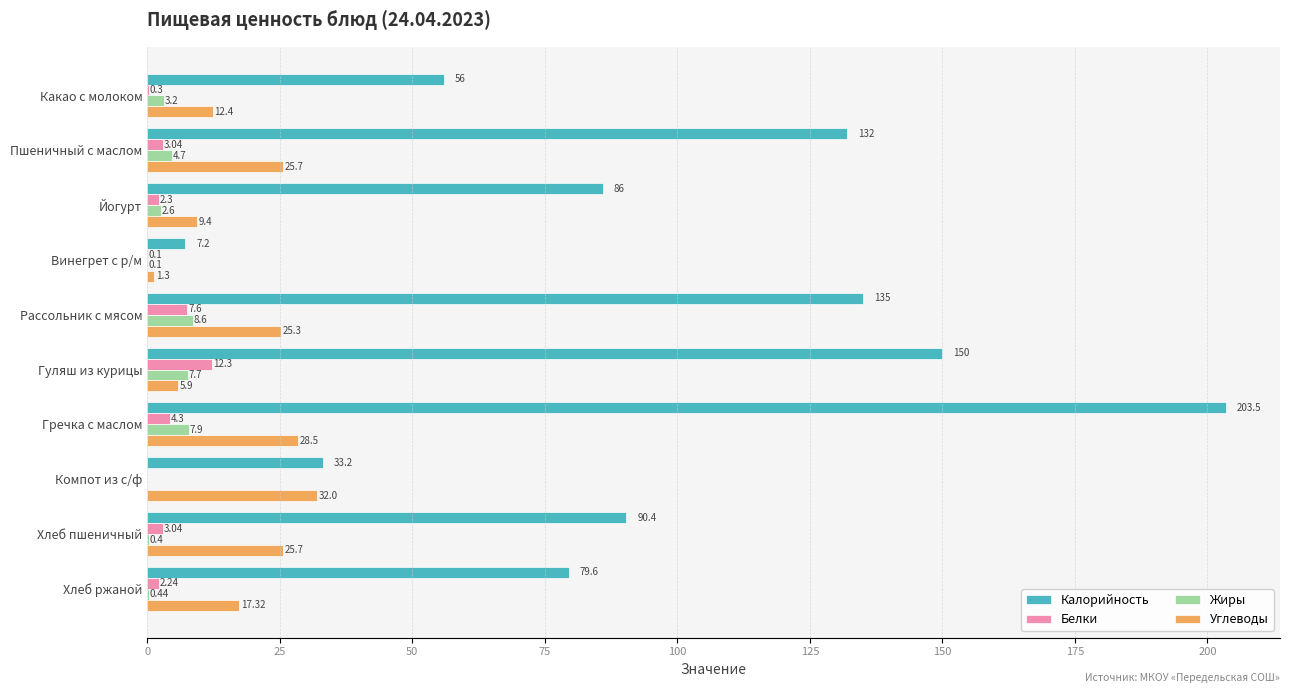

Which series changed the most between Пшеничный с маслом and Йогурт?

Калорийность